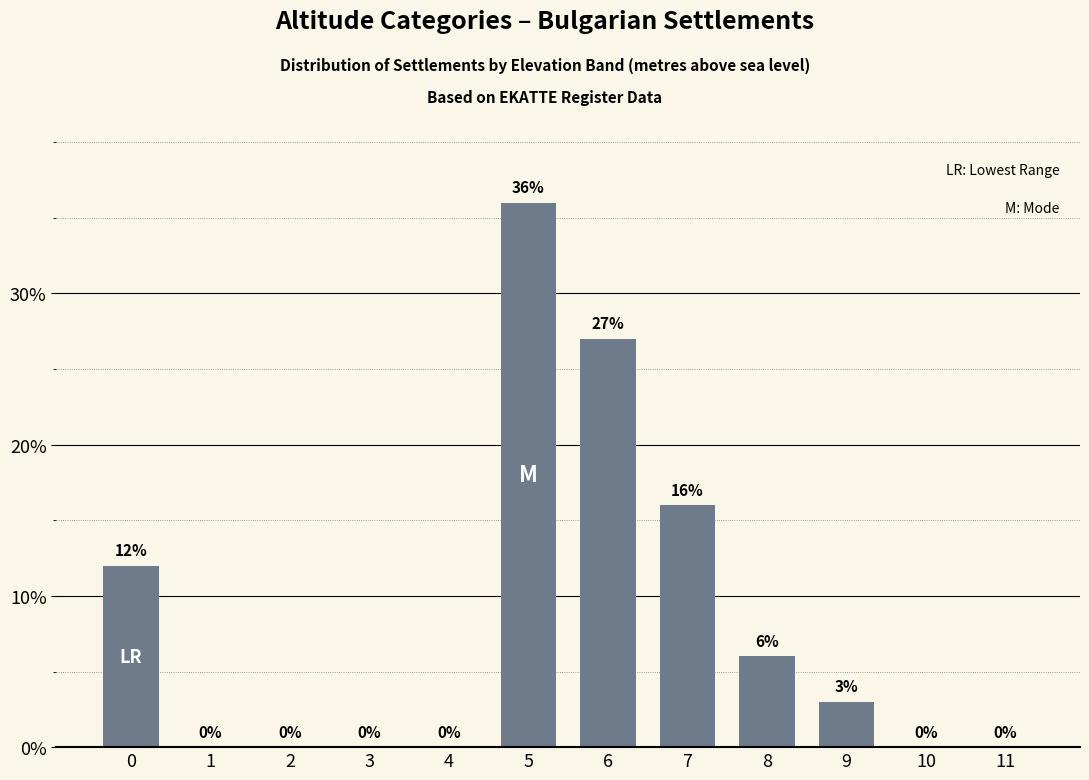

Reading left to right, extract all data points from this chart.

0=12	1=0	2=0	3=0	4=0	5=36	6=27	7=16	8=6	9=3	10=0	11=0